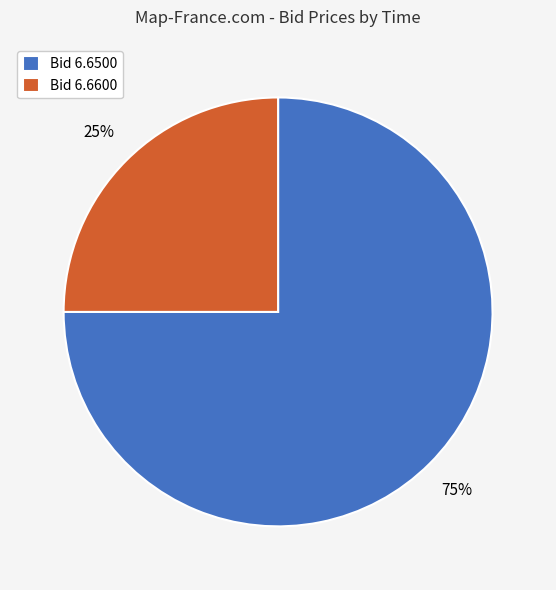

Count the number of slices in the pie.

2